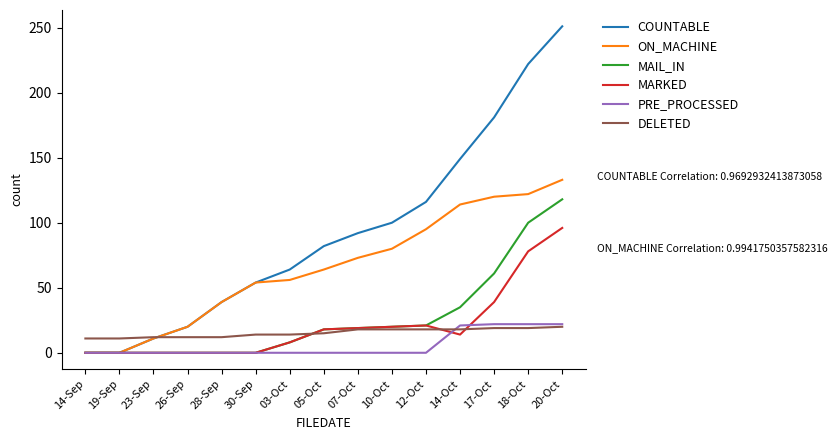

Between 30-Sep and 18-Oct, which series saw the biggest shift?

COUNTABLE